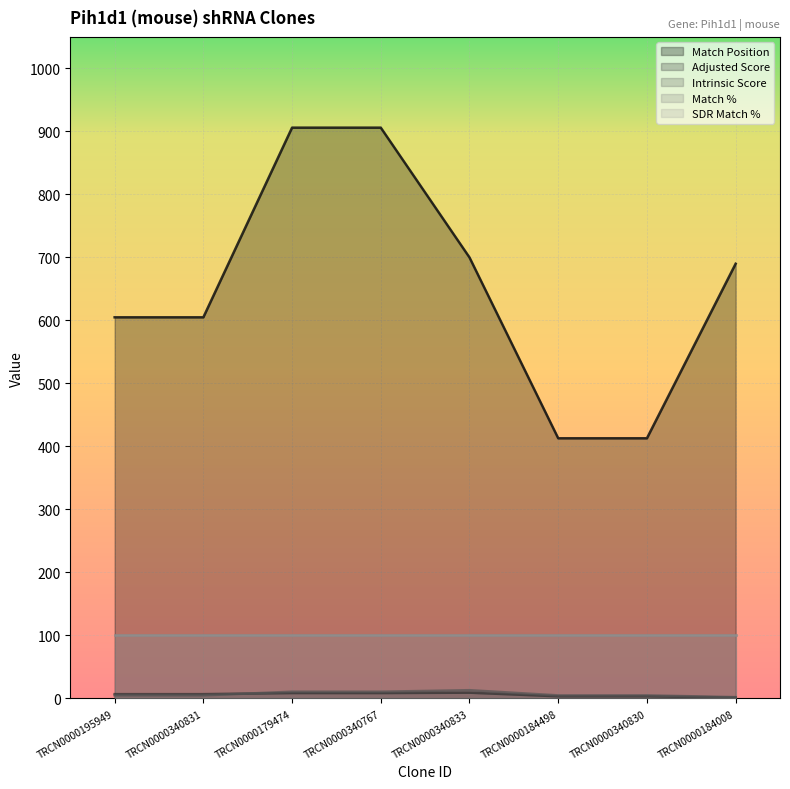

Between TRCN0000340833 and TRCN0000195949, which is larger?

TRCN0000340833